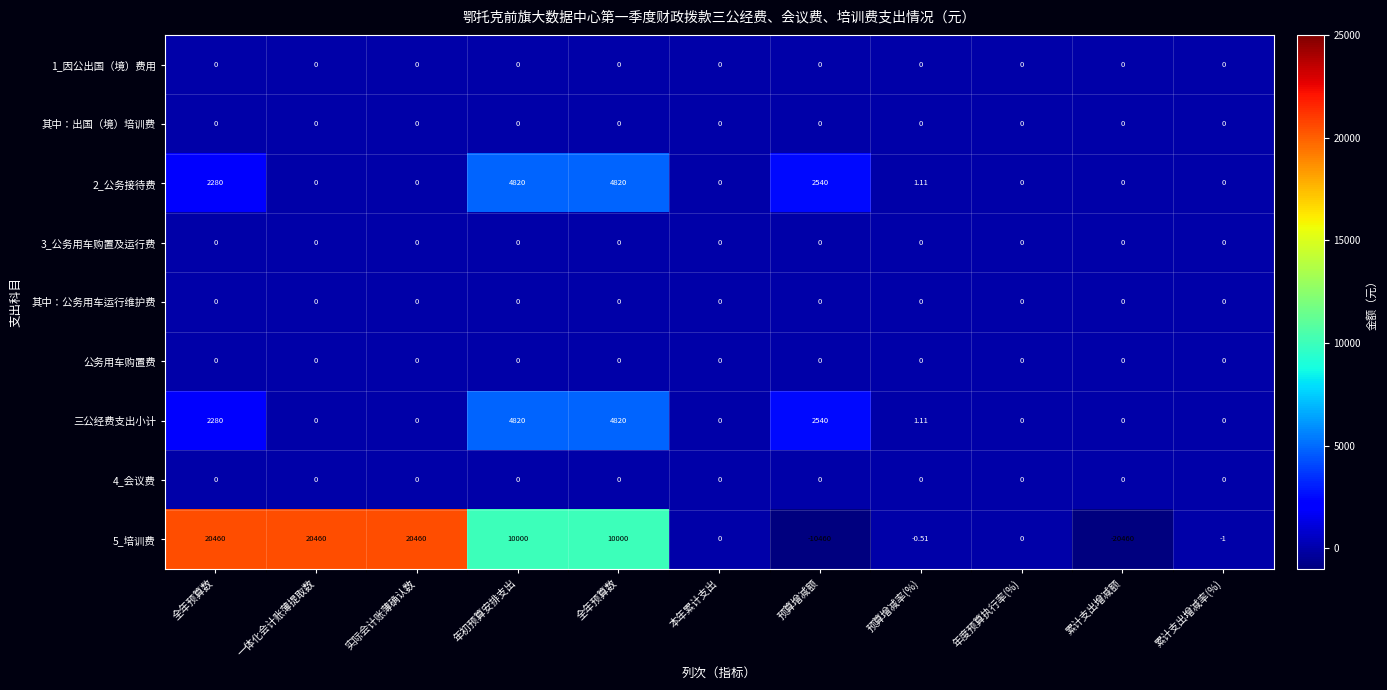

Reading left to right, transcribe all the data shown in this chart.

1_因公出国（境）费用: 全年预算数=0.0	一体化会计账薄提取数=0.0	实际会计账薄确认数=0.0	年初预算安排支出=0.0	全年预算数=0.0	本年累计支出=0.0	预算增减额=0.0	预算增减率(%)=0.0	年度预算执行率(%)=0.0	累计支出增减额=0.0	累计支出增减率(%)=0.0
其中：出国（境）培训费: 全年预算数=0.0	一体化会计账薄提取数=0.0	实际会计账薄确认数=0.0	年初预算安排支出=0.0	全年预算数=0.0	本年累计支出=0.0	预算增减额=0.0	预算增减率(%)=0.0	年度预算执行率(%)=0.0	累计支出增减额=0.0	累计支出增减率(%)=0.0
2_公务接待费: 全年预算数=2280.0	一体化会计账薄提取数=0.0	实际会计账薄确认数=0.0	年初预算安排支出=4820.0	全年预算数=4820.0	本年累计支出=0.0	预算增减额=2540.0	预算增减率(%)=1.1	年度预算执行率(%)=0.0	累计支出增减额=0.0	累计支出增减率(%)=0.0
3_公务用车购置及运行费: 全年预算数=0.0	一体化会计账薄提取数=0.0	实际会计账薄确认数=0.0	年初预算安排支出=0.0	全年预算数=0.0	本年累计支出=0.0	预算增减额=0.0	预算增减率(%)=0.0	年度预算执行率(%)=0.0	累计支出增减额=0.0	累计支出增减率(%)=0.0
其中：公务用车运行维护费: 全年预算数=0.0	一体化会计账薄提取数=0.0	实际会计账薄确认数=0.0	年初预算安排支出=0.0	全年预算数=0.0	本年累计支出=0.0	预算增减额=0.0	预算增减率(%)=0.0	年度预算执行率(%)=0.0	累计支出增减额=0.0	累计支出增减率(%)=0.0
公务用车购置费: 全年预算数=0.0	一体化会计账薄提取数=0.0	实际会计账薄确认数=0.0	年初预算安排支出=0.0	全年预算数=0.0	本年累计支出=0.0	预算增减额=0.0	预算增减率(%)=0.0	年度预算执行率(%)=0.0	累计支出增减额=0.0	累计支出增减率(%)=0.0
三公经费支出小计: 全年预算数=2280.0	一体化会计账薄提取数=0.0	实际会计账薄确认数=0.0	年初预算安排支出=4820.0	全年预算数=4820.0	本年累计支出=0.0	预算增减额=2540.0	预算增减率(%)=1.1	年度预算执行率(%)=0.0	累计支出增减额=0.0	累计支出增减率(%)=0.0
4_会议费: 全年预算数=0.0	一体化会计账薄提取数=0.0	实际会计账薄确认数=0.0	年初预算安排支出=0.0	全年预算数=0.0	本年累计支出=0.0	预算增减额=0.0	预算增减率(%)=0.0	年度预算执行率(%)=0.0	累计支出增减额=0.0	累计支出增减率(%)=0.0
5_培训费: 全年预算数=20460.0	一体化会计账薄提取数=20460.0	实际会计账薄确认数=20460.0	年初预算安排支出=10000.0	全年预算数=10000.0	本年累计支出=0.0	预算增减额=-10460.0	预算增减率(%)=-0.5	年度预算执行率(%)=0.0	累计支出增减额=-20460.0	累计支出增减率(%)=-1.0